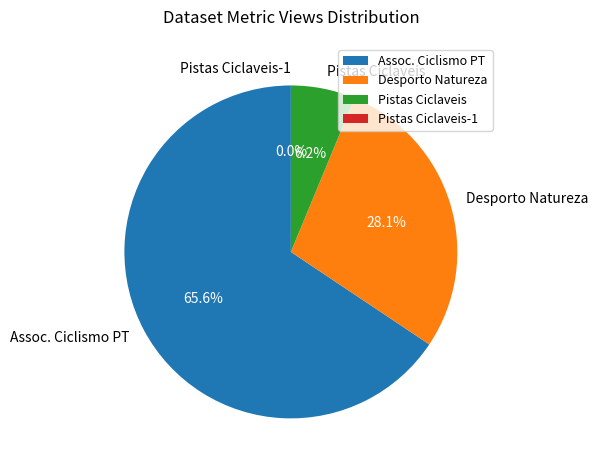

True or false: Pistas Ciclaveis-1 (Agueda) accounts for 1% of the total.

False